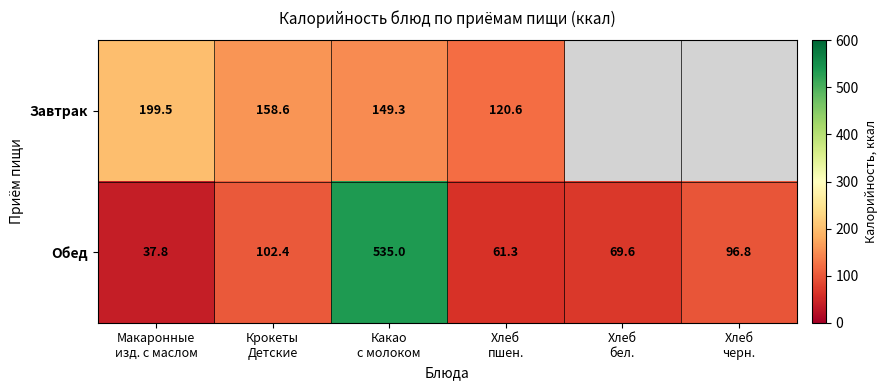

Rank the series at Хлеб черн. from highest to lowest value.

Завтрак, Обед